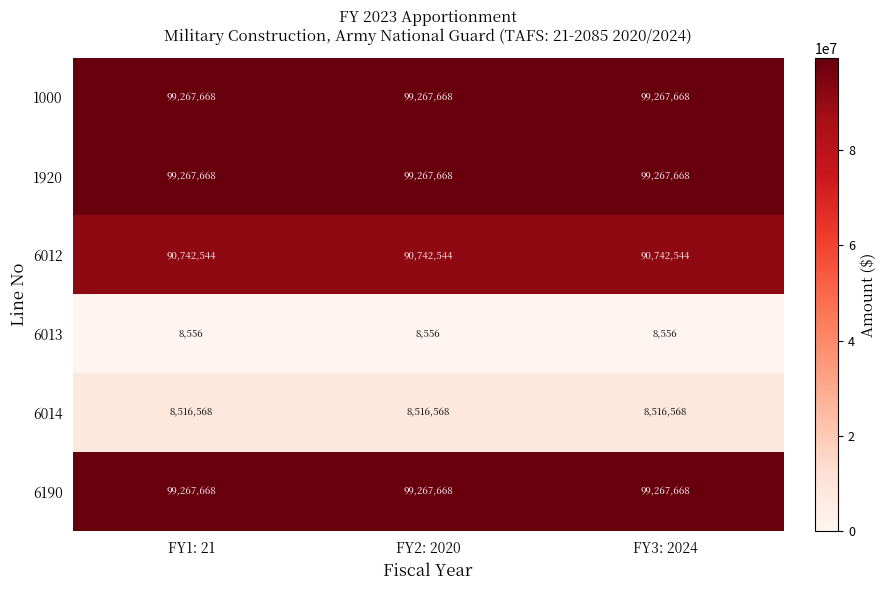

What is the lowest value of the 6014 series?

8516568